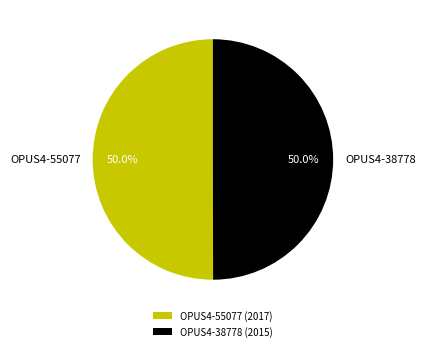

The OPUS4-55077 slice represents 50% of the pie. True or false?

True